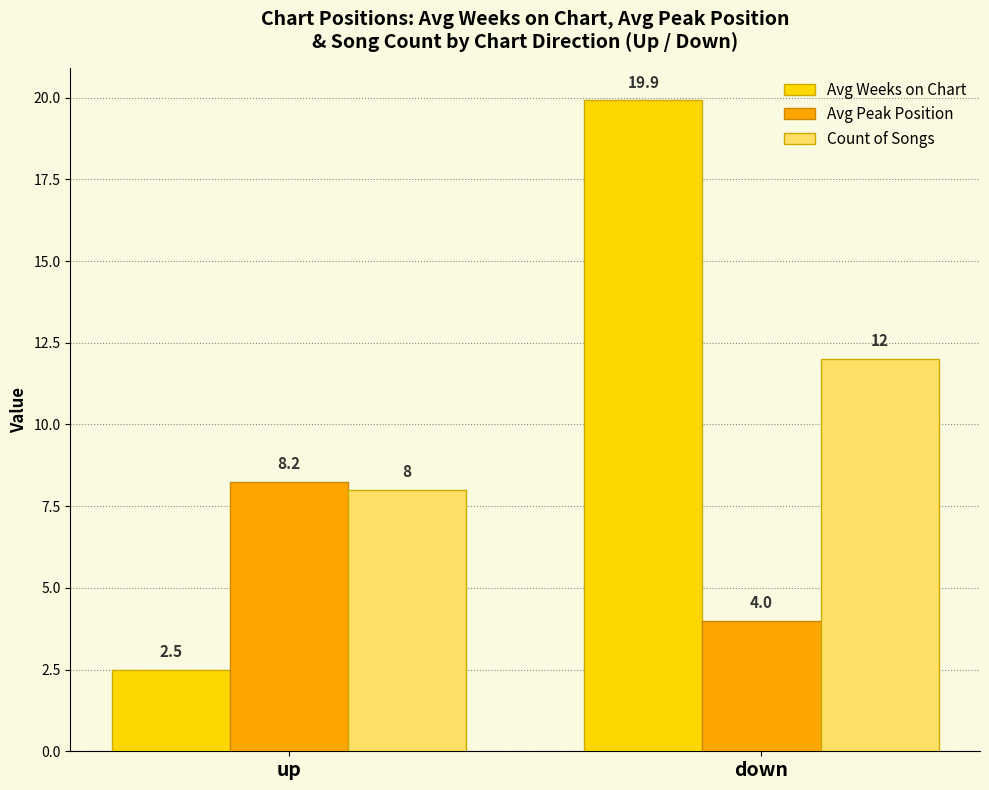

Rank the categories by Avg Peak Position value from lowest to highest.

down, up